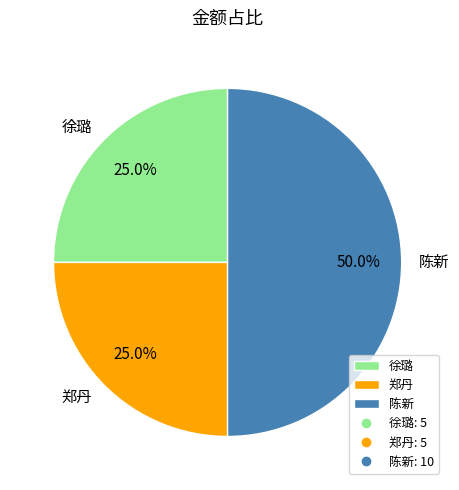

True or false: 徐璐 accounts for 30% of the total.

False